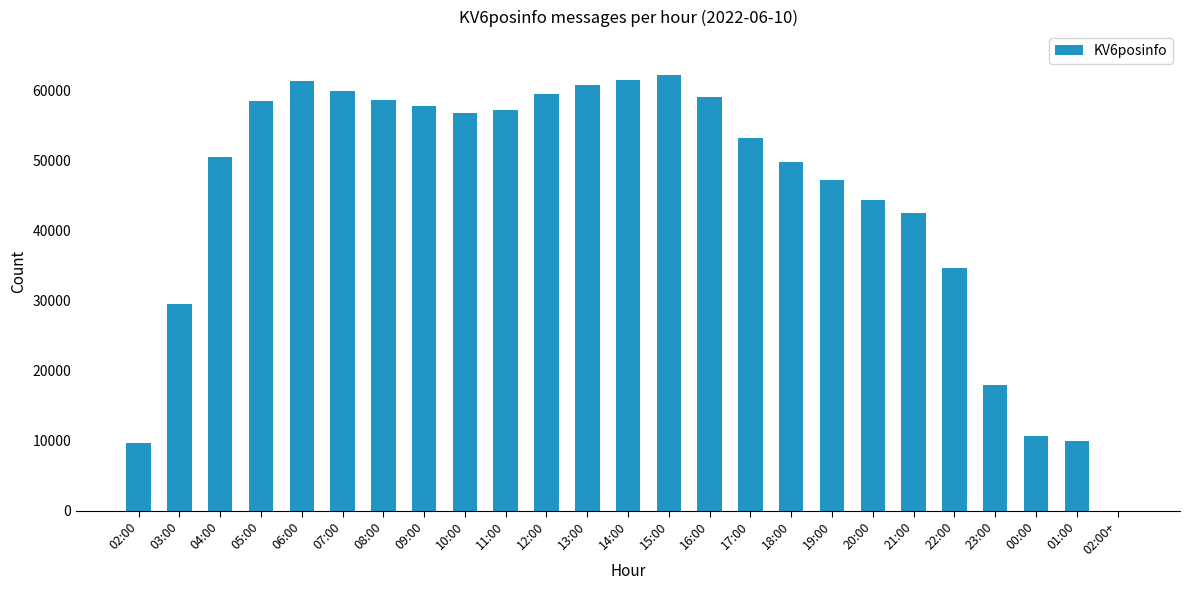

Is it true that the value at 01:00 is 9899?

True